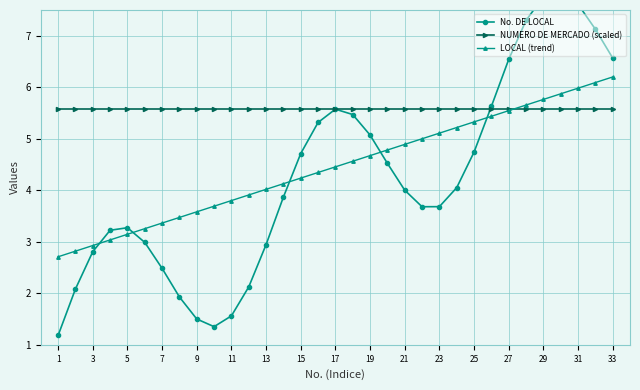

The value of NUMERO DE MERCADO (scaled) at 33 is 7.3. True or false?

False